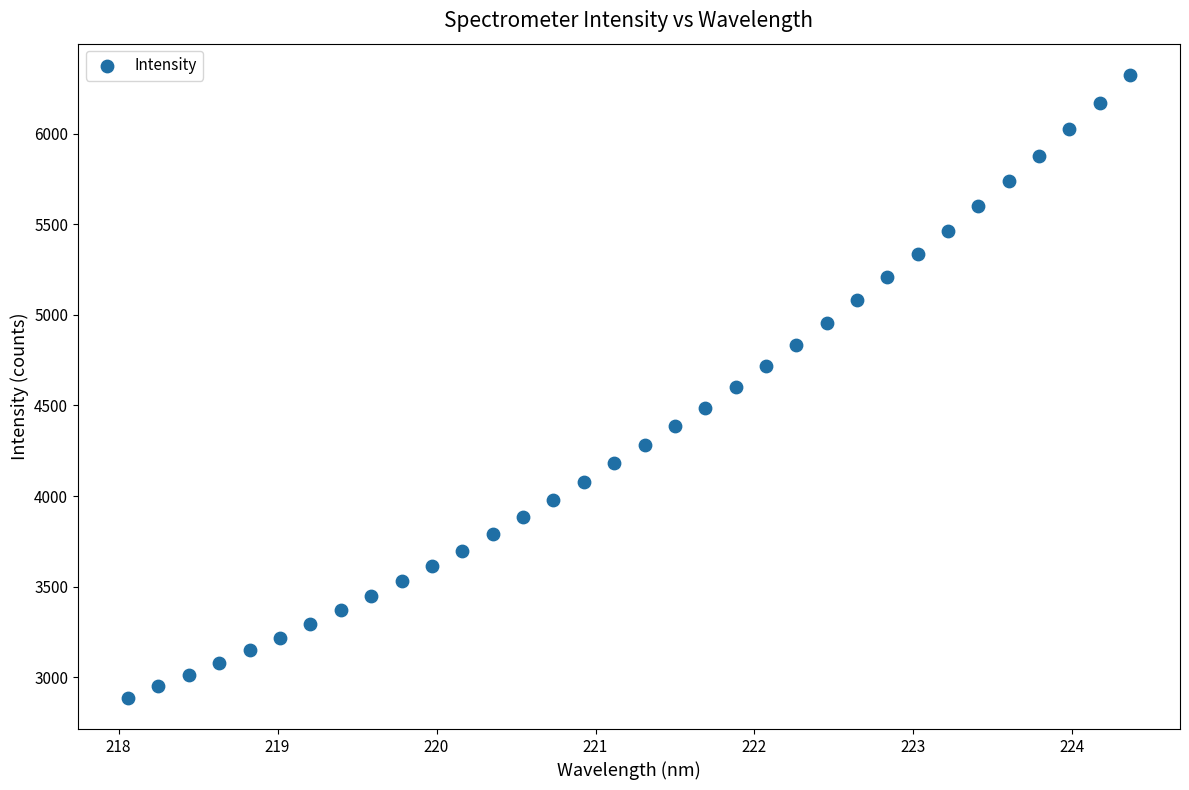

What is the range of Y values (max minus min)?

3438.0